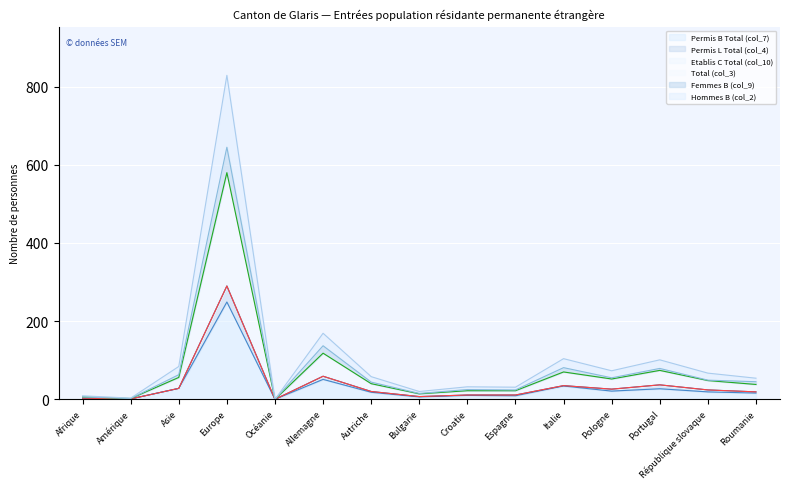

In Hommes B (col_2), how many points are higher than both neighbors (excluding endpoints)?

5